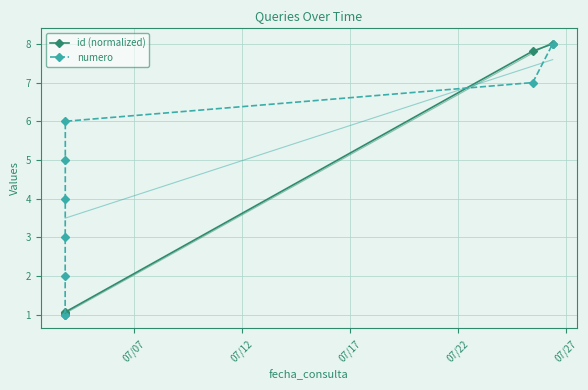

True or false: id (normalized) and numero intersect in this chart.

True